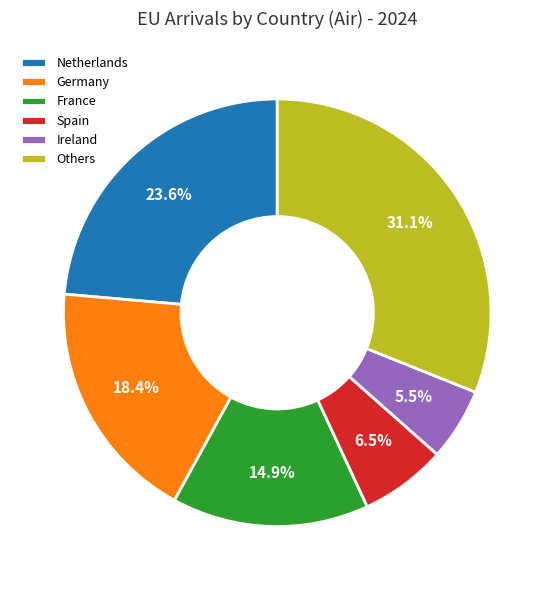

How many slices are in this pie chart?

6